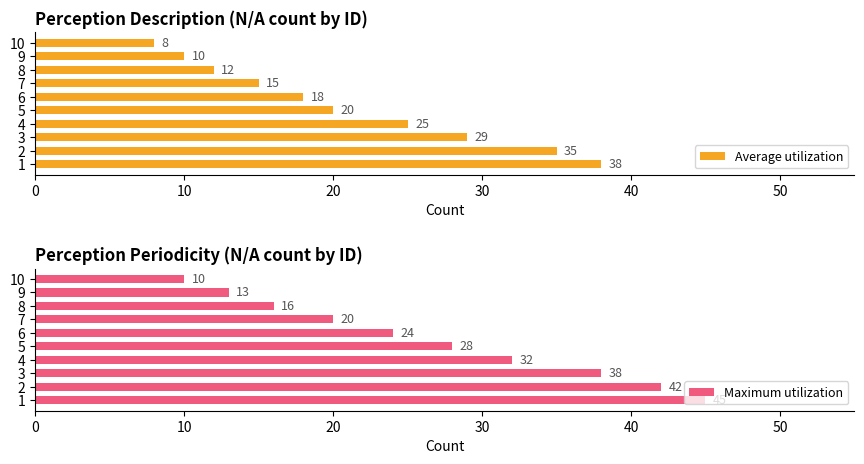

List the labels in order of Average utilization value, largest first.

1, 2, 3, 4, 5, 6, 7, 8, 9, 10